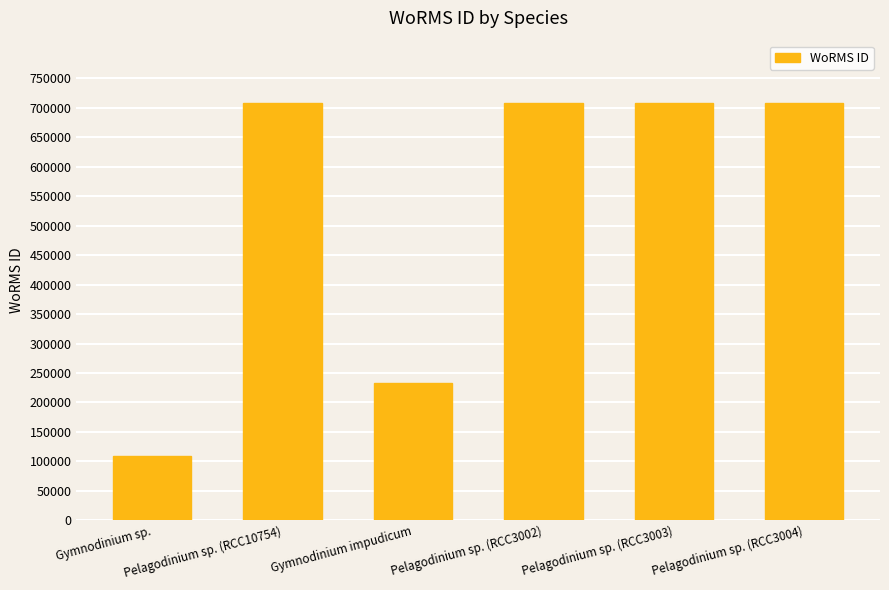

What is the label of the 3rd bar from the left?

Gymnodinium impudicum